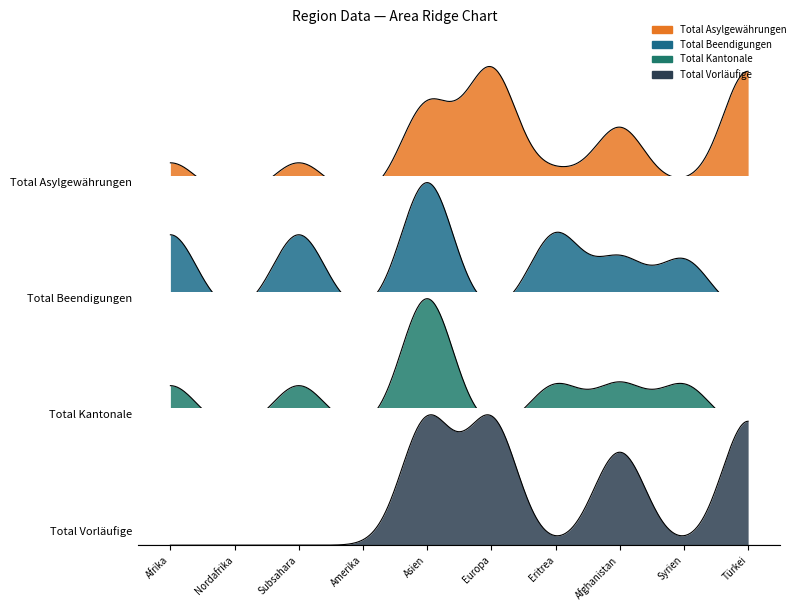

At which category does the chart reach its peak across all series?

Europa